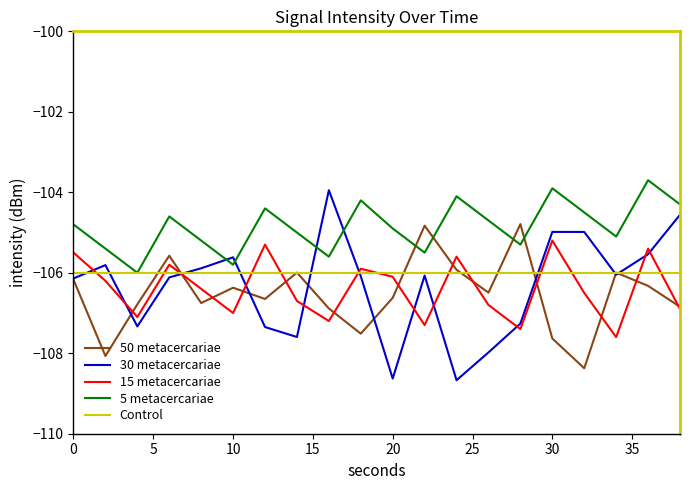

True or false: 5 metacercariae has more than 2 interior local peaks.

True